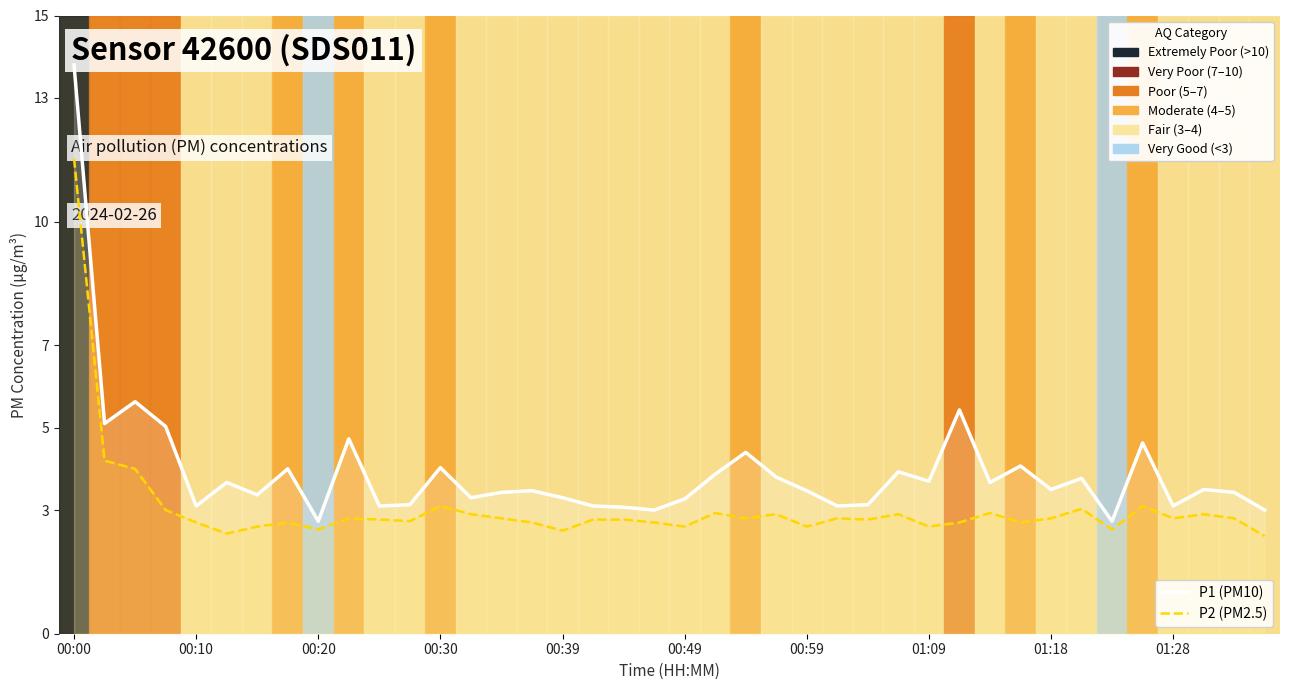

Rank the series by their average value, from lowest to highest.

P2 (PM2.5), P1 (PM10)